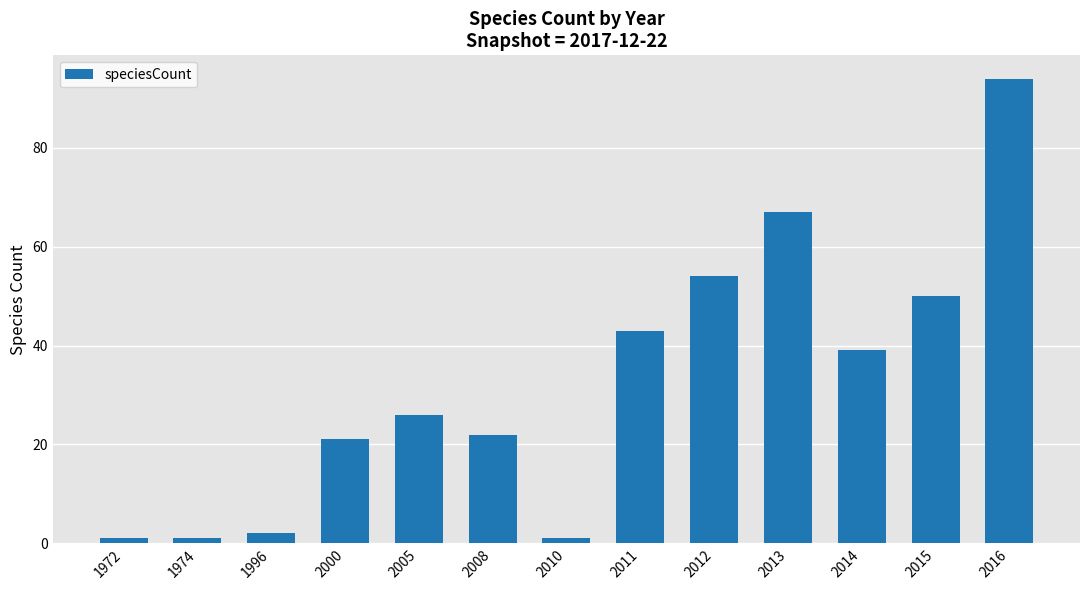

What is the ratio of the value at 2012 to the value at 2000?

2.6